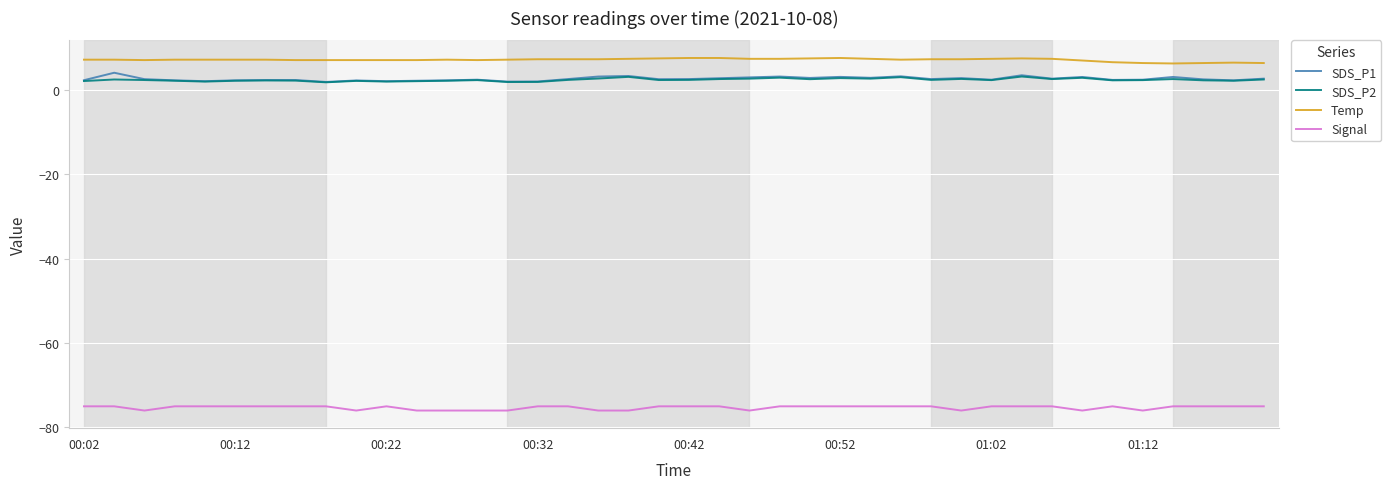

Which series has the largest total across all categories?

Temp